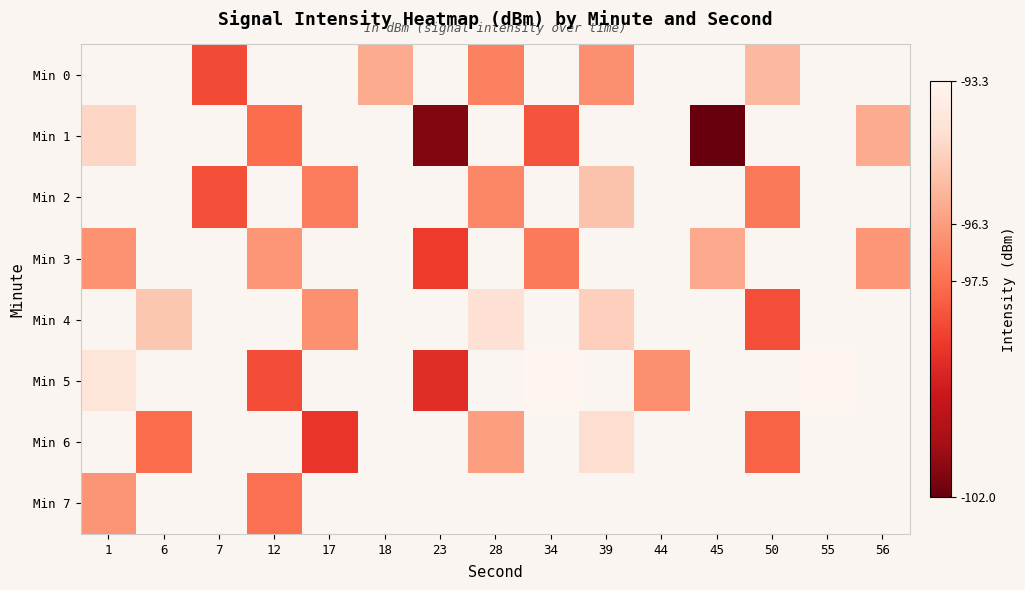

What is the difference between the highest and lowest values at 28?

2.7